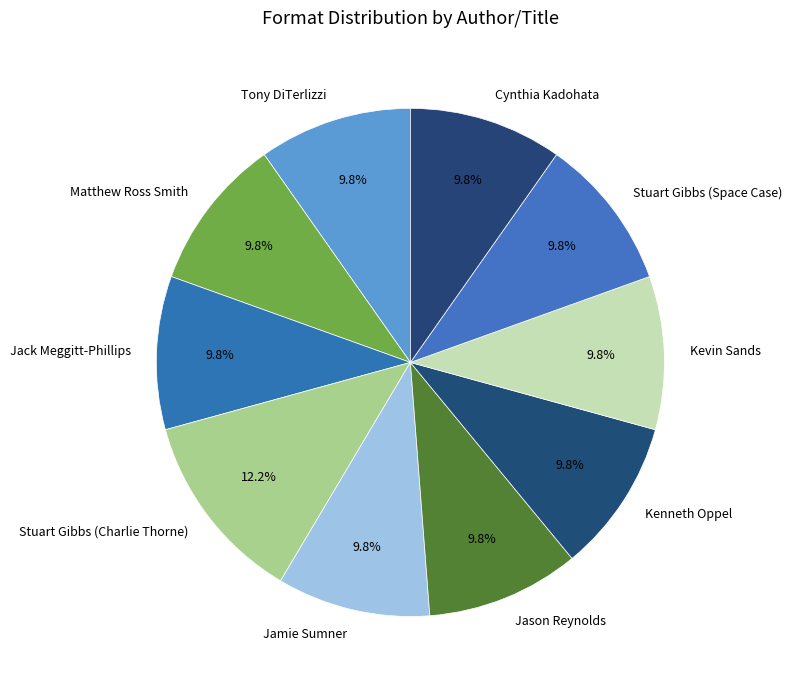

Count the number of slices in the pie.

10